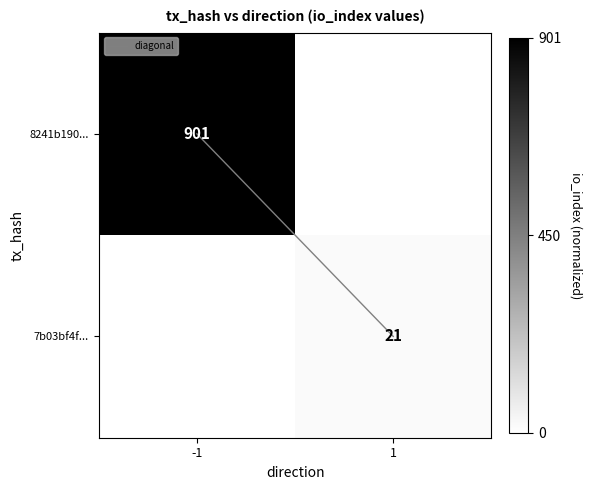

At which label is 7b03bf4f... closest to 0?

-1